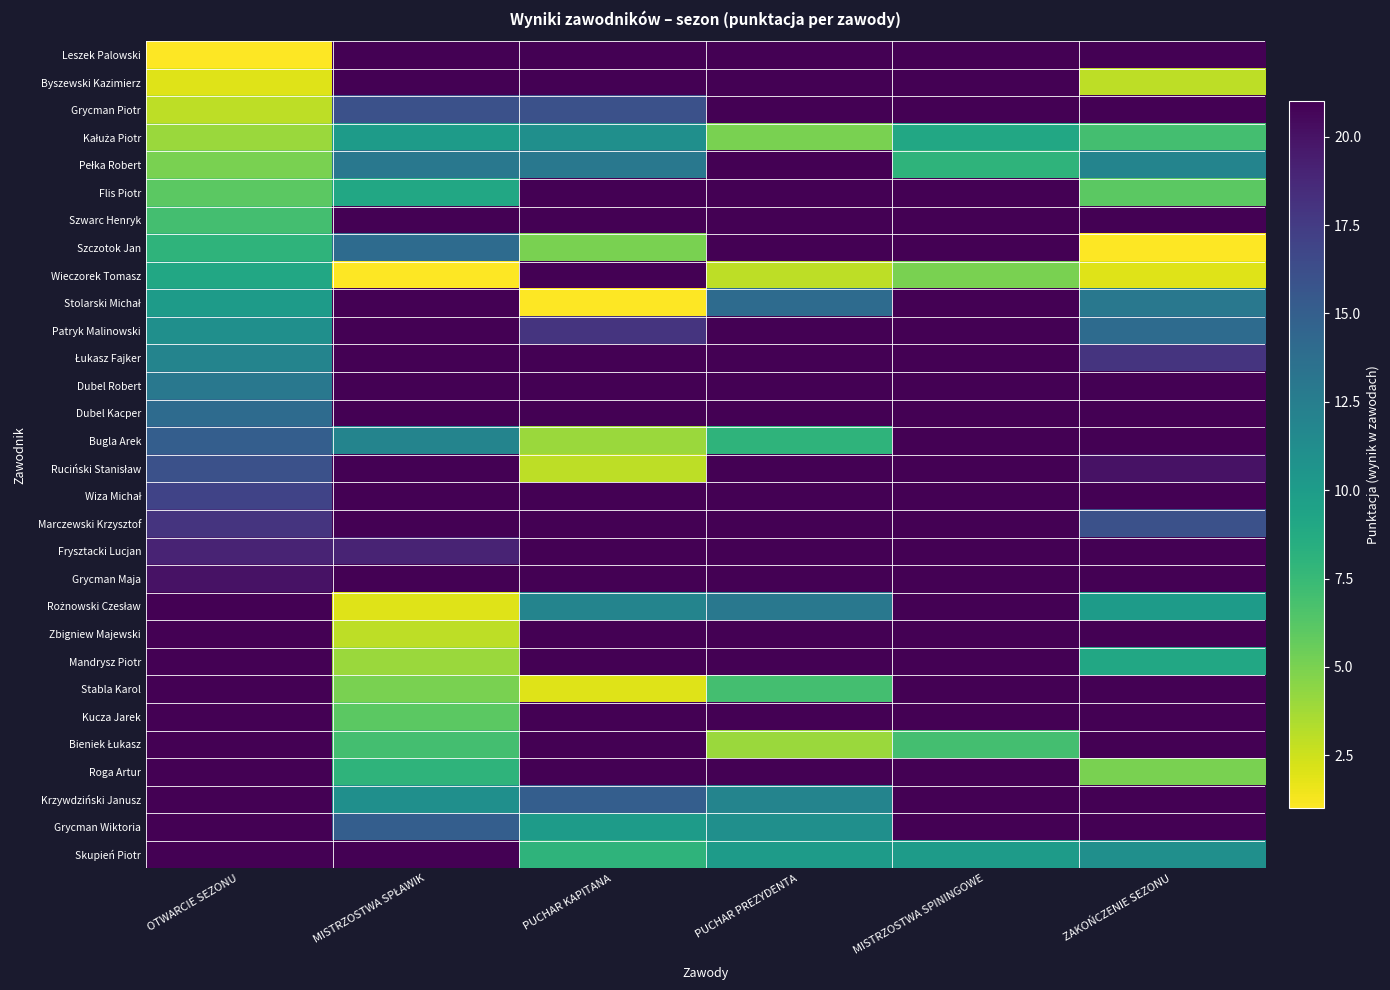

What is the greatest value displayed?

21